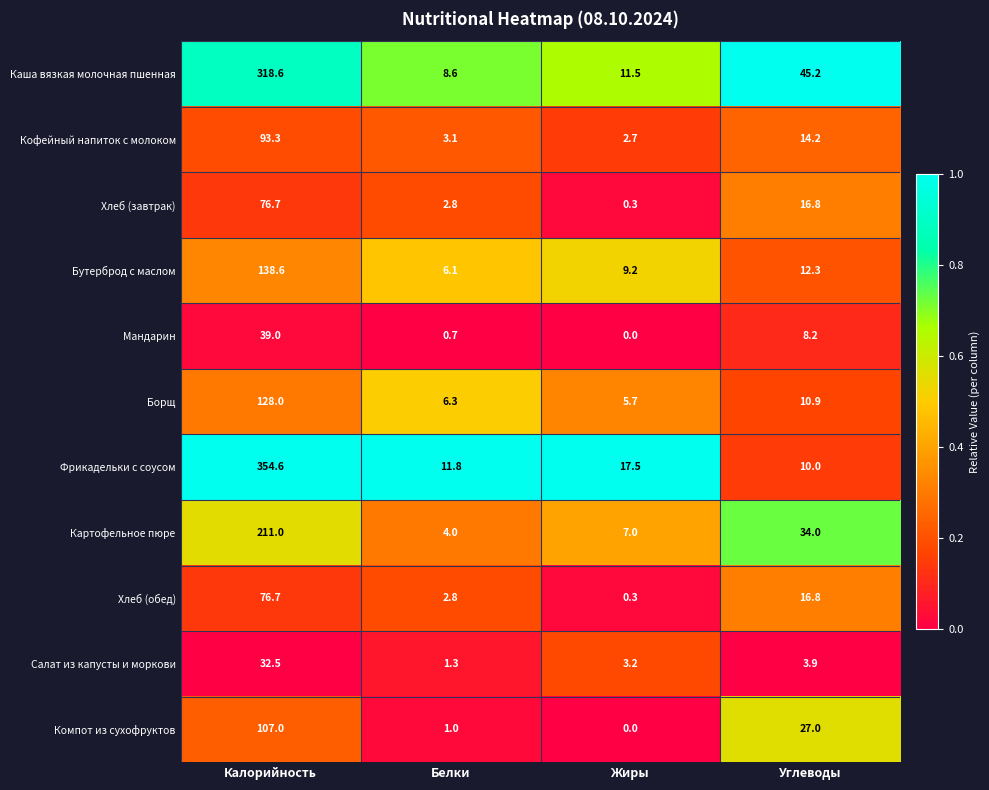

What is the average value of the Мандарин series?

12.0